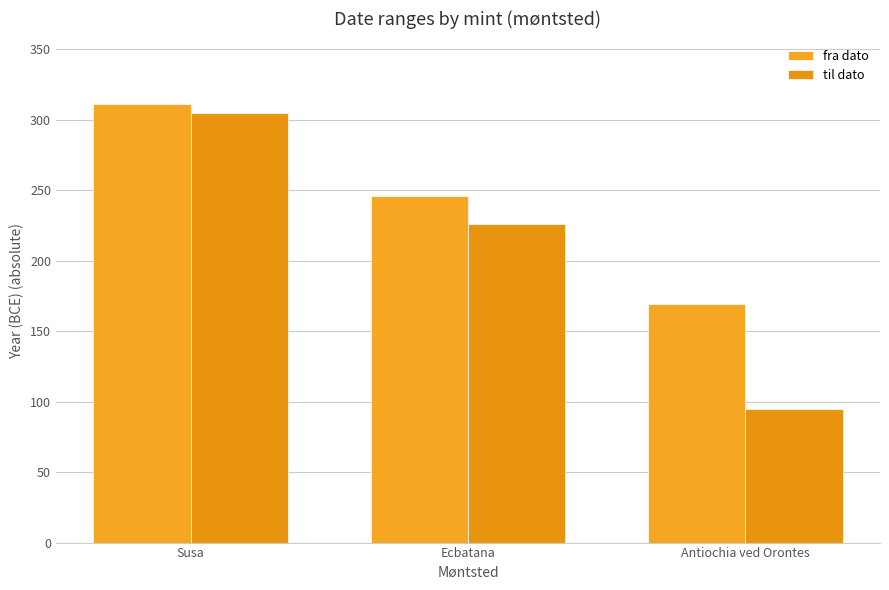

Reading right to left, what are all the values shown in this chart?

fra dato: Antiochia ved Orontes=169	Ecbatana=246	Susa=311
til dato: Antiochia ved Orontes=95	Ecbatana=226	Susa=305